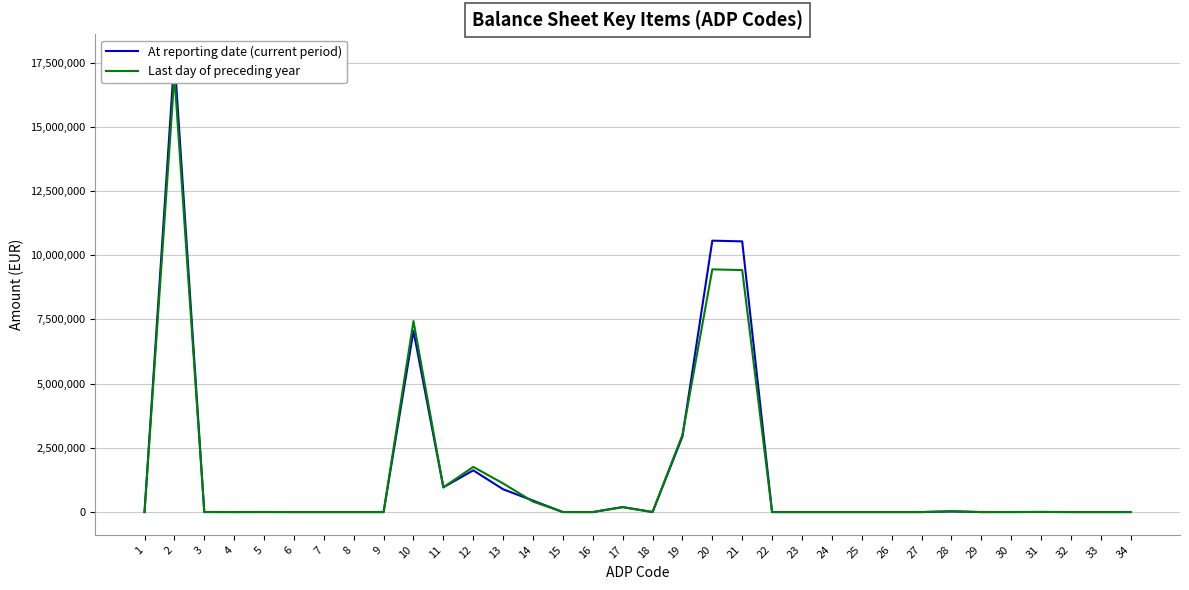

After their last crossing, which series has the higher values: At reporting date (current period) or Last day of preceding year?

At reporting date (current period)